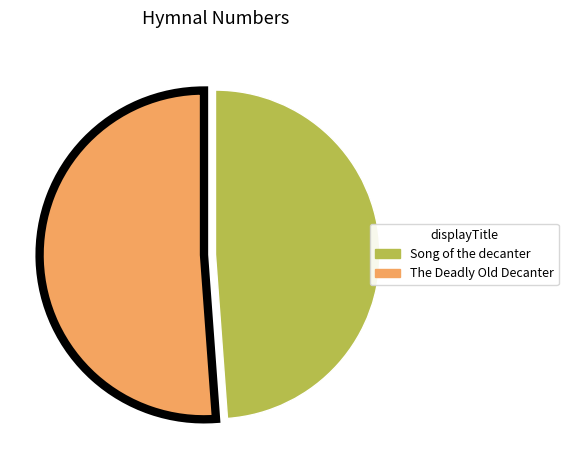

How many segments does this pie chart have?

2